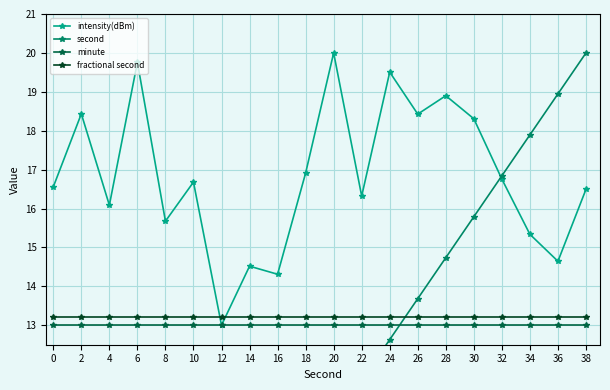

What are all the series names shown in the legend?

intensity(dBm), second, minute, fractional second